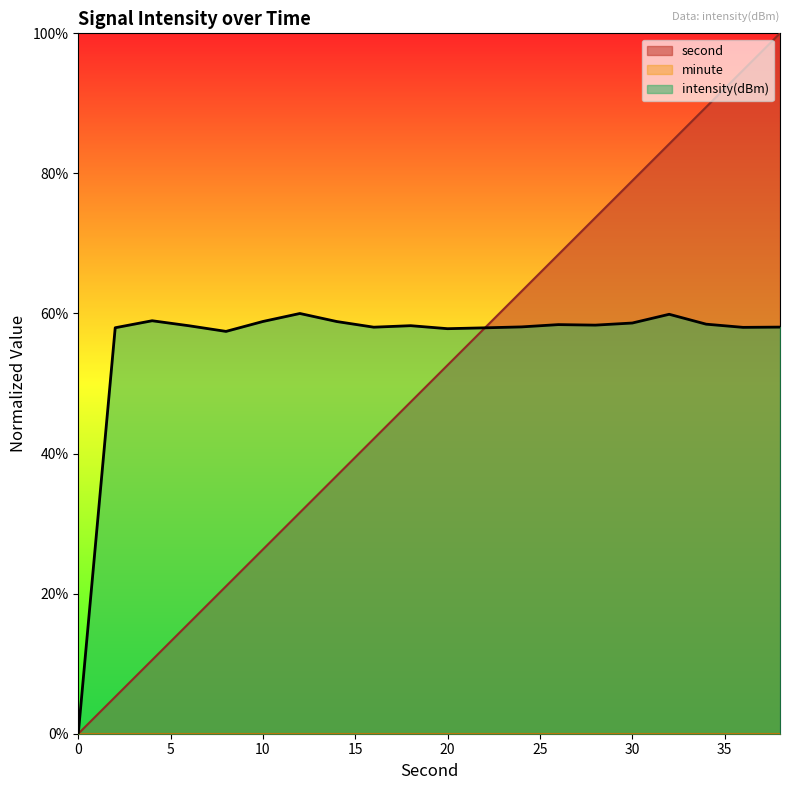

What is the average value of the intensity(dBm) series?

55.5